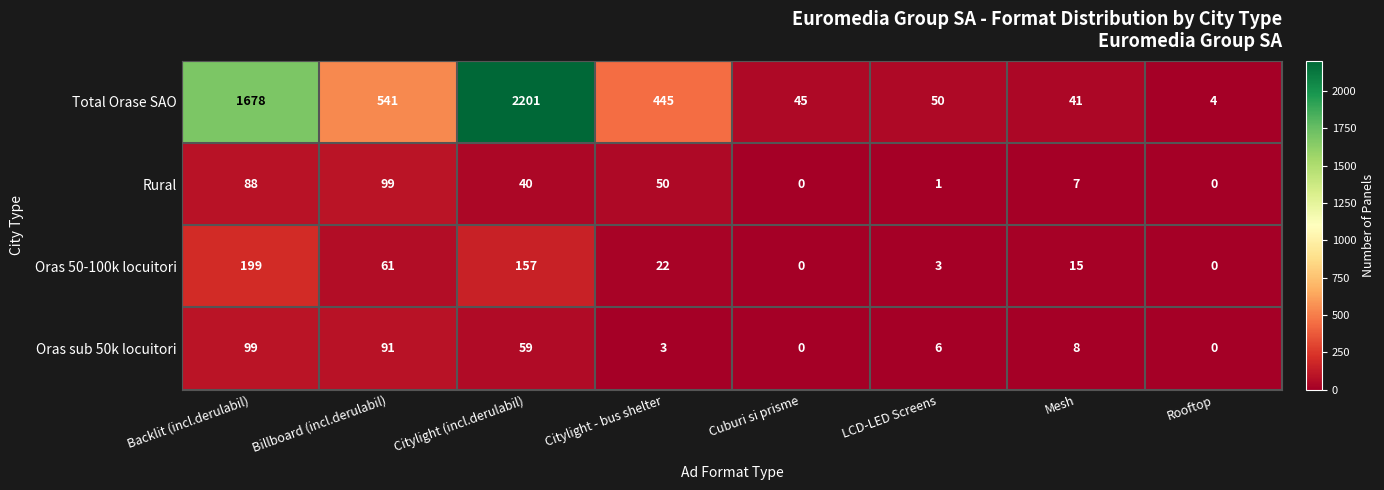

Between Cuburi si prisme and LCD-LED Screens, which series saw the biggest shift?

Oras sub 50k locuitori